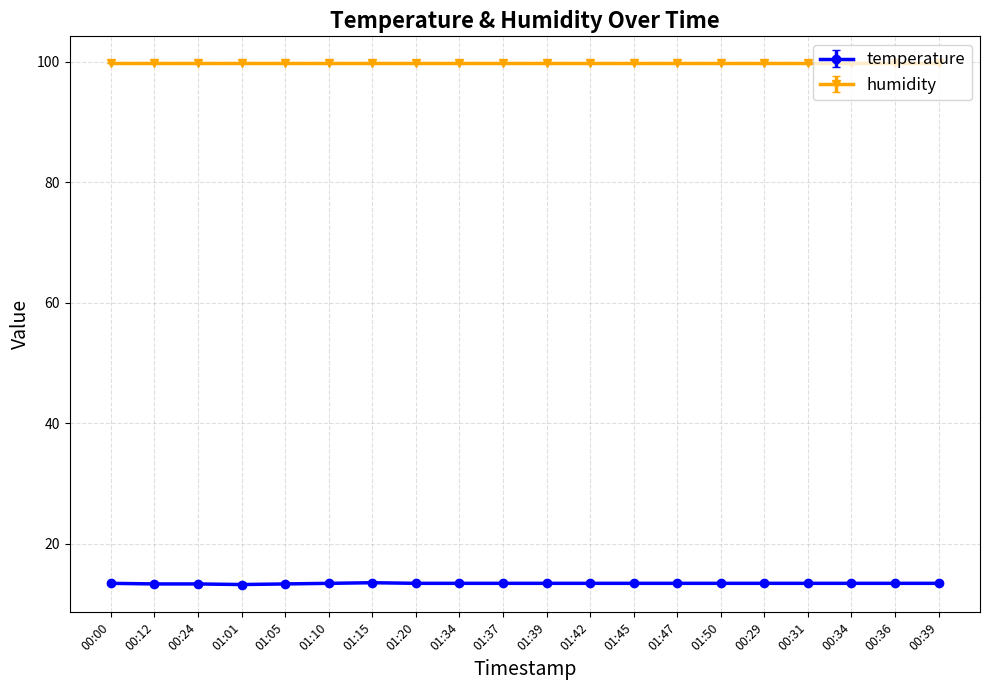

What is the smallest value displayed?

13.2